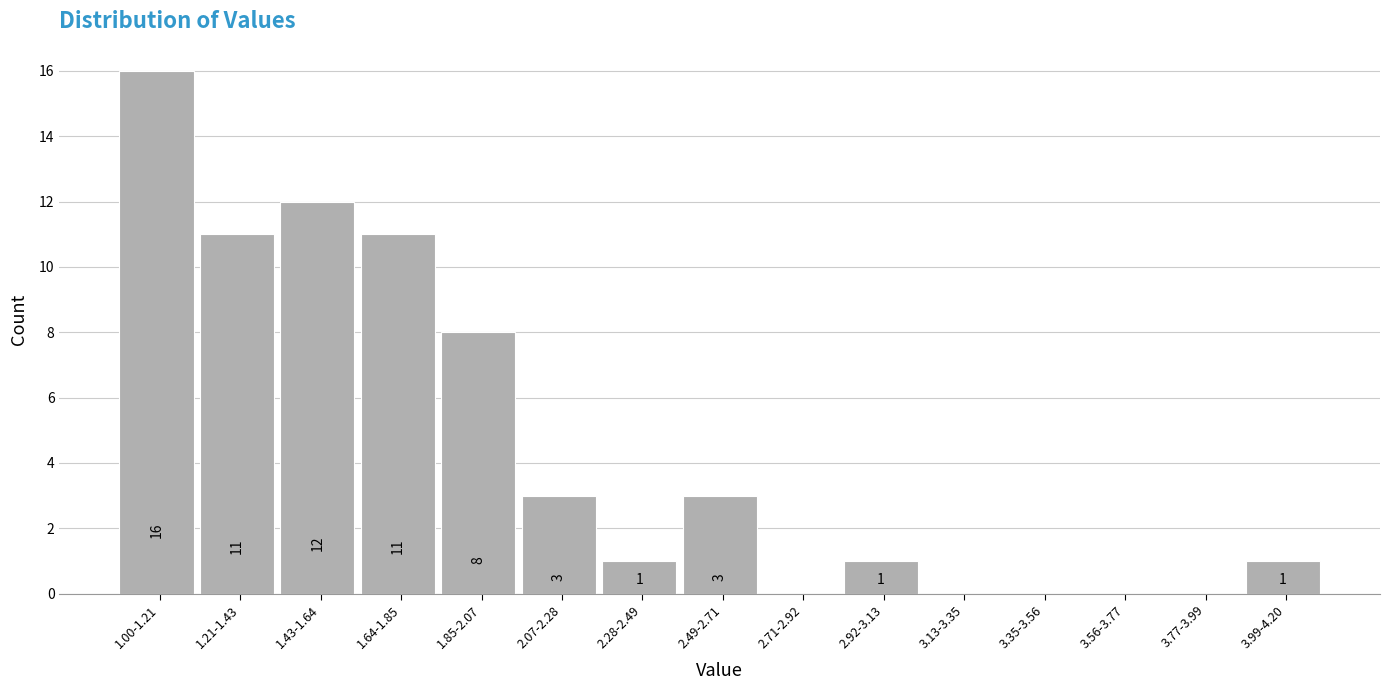

What is the change in value from 1.21-1.43 to 2.49-2.71?

-8